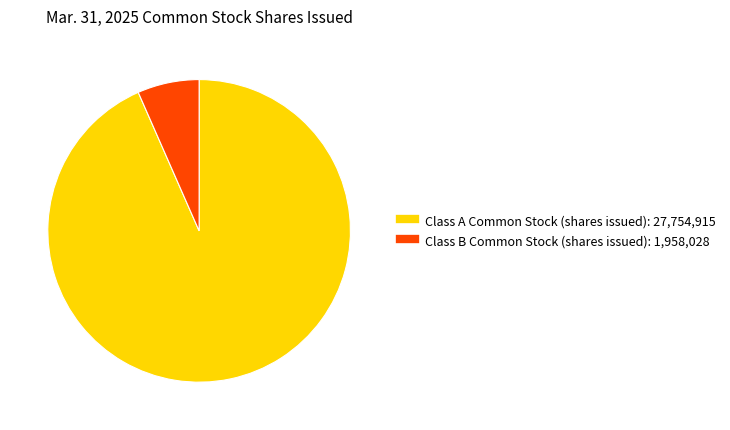

Is the sum of Class B Common Stock (shares issued) and Class A Common Stock (shares issued) greater than half?

Yes